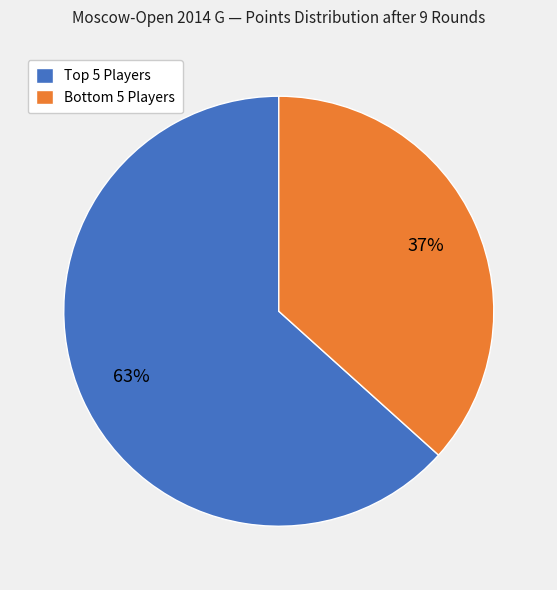

Is there any slice that represents more than half of the pie?

Yes